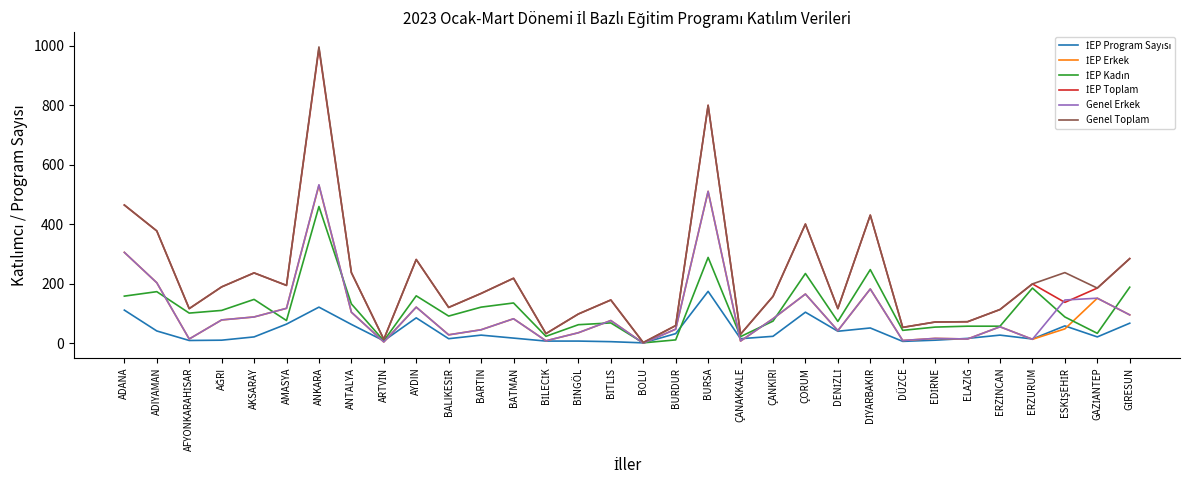

What is the greatest value displayed?

996